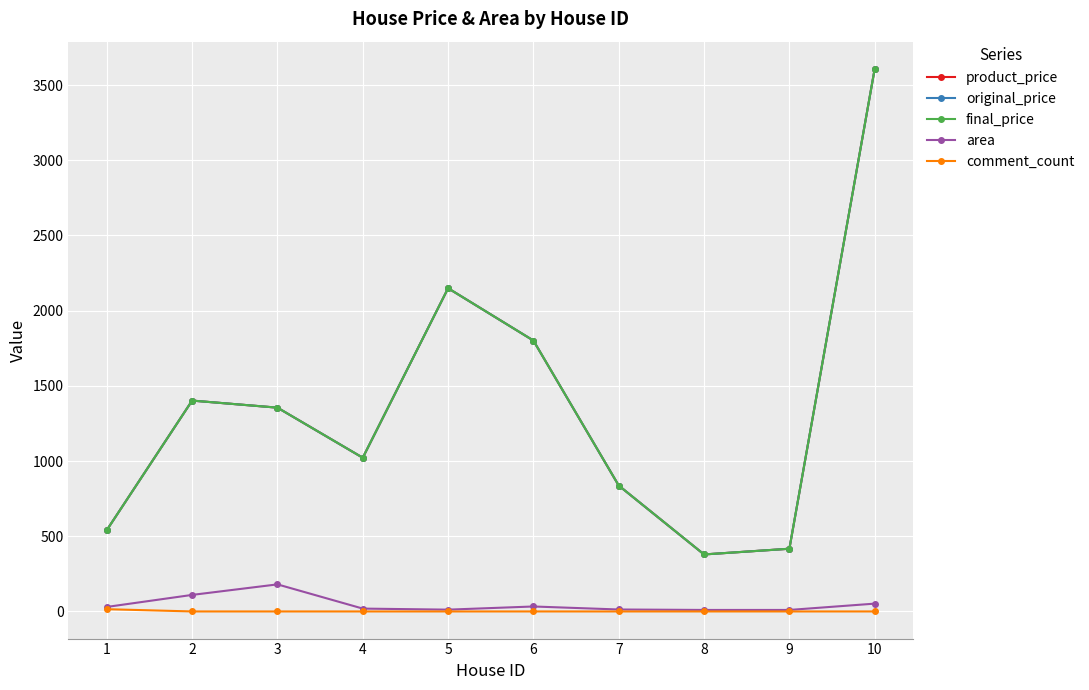

What is the difference between the maximum and second lowest values in the product_price series?

3191